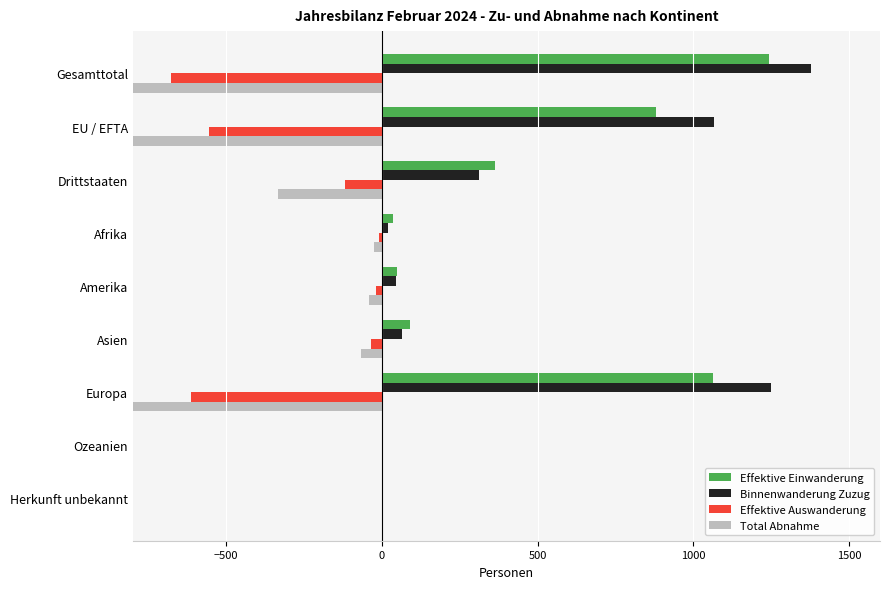

Is it true that Total Abnahme equals -95 at Asien?

False